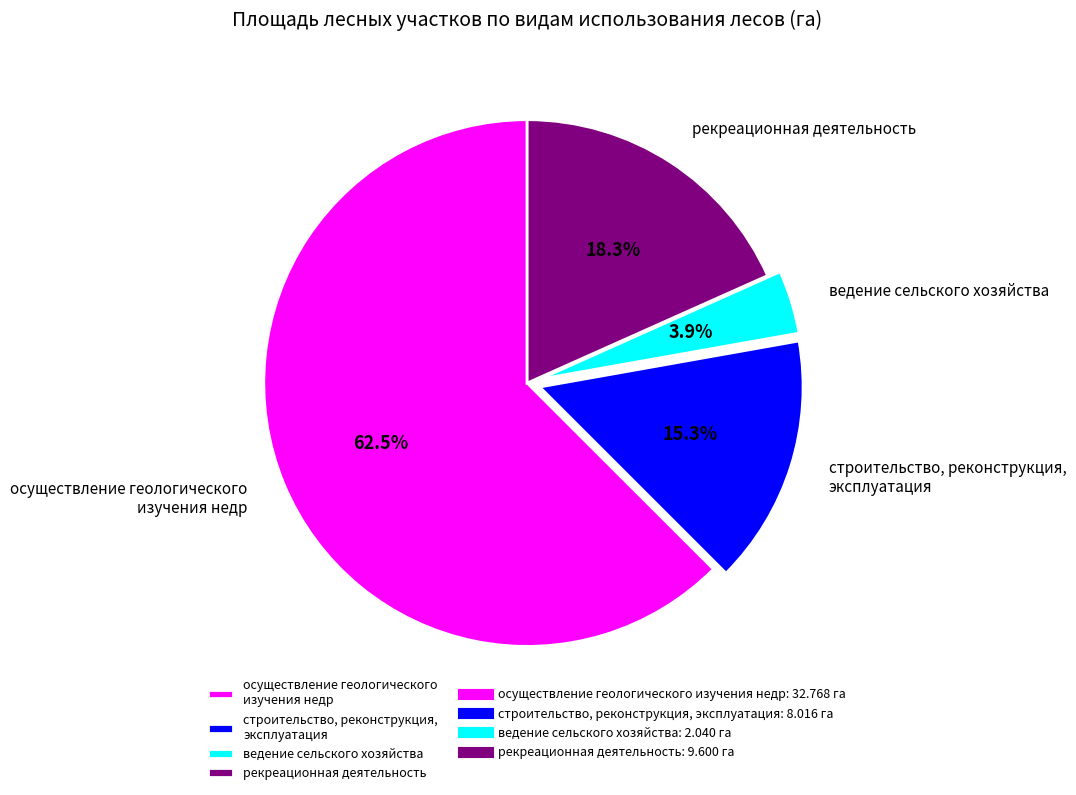

Is there any slice that represents more than half of the pie?

Yes